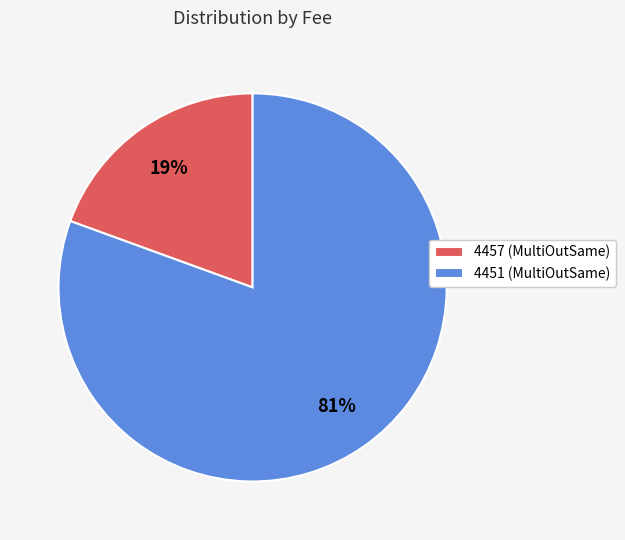

What is the largest slice in the pie chart?

4451